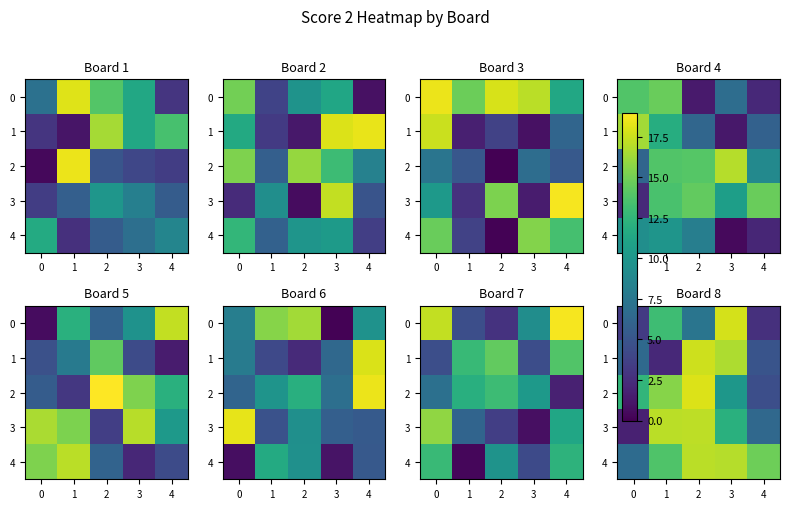

Which category has the highest value in the 4 series?

2